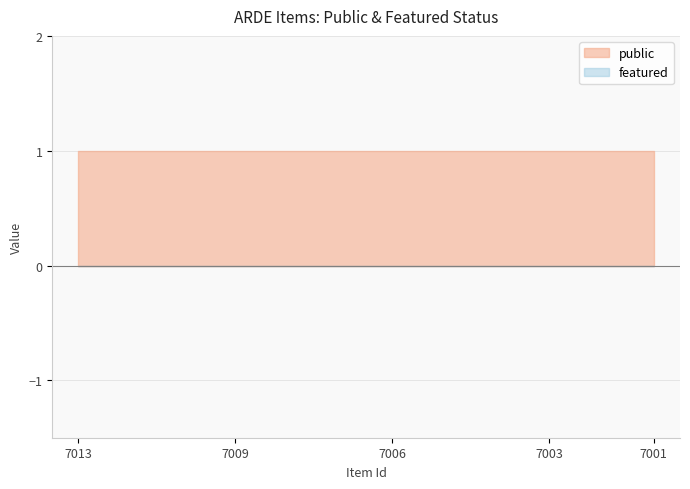

Is it true that public equals 1 at 7005?

False